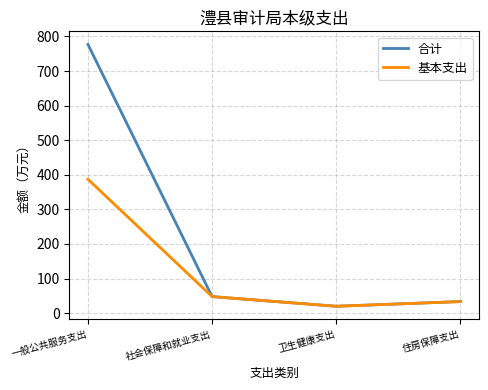

How many series are shown in this chart?

2